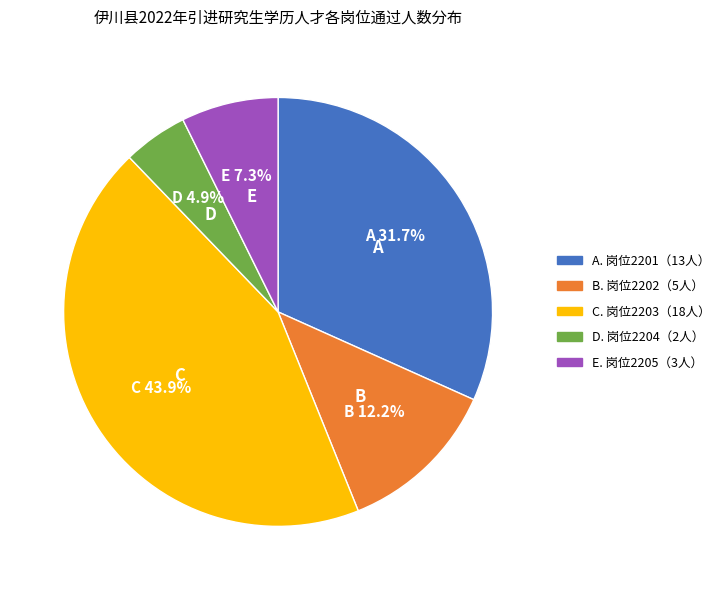

Does any single category account for the majority?

No